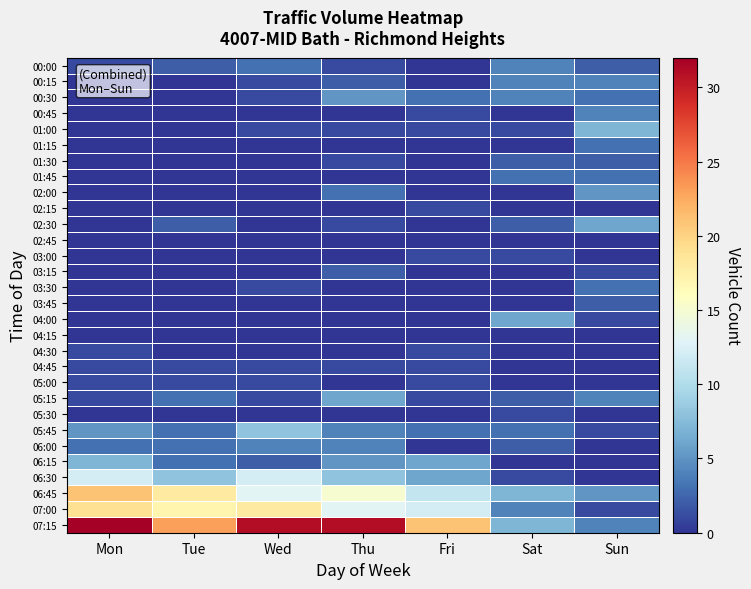

At which category does the chart reach its peak across all series?

Mon